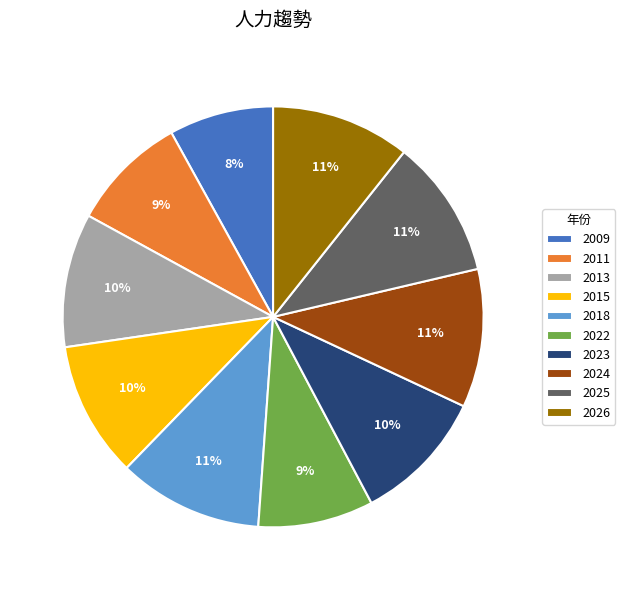

Do 2009 and 2022 together represent more than half of the pie?

No